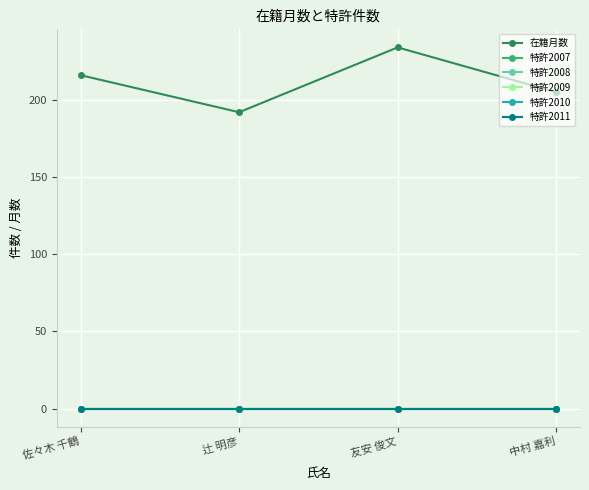

Is this an area chart (filled region under the line)?

No